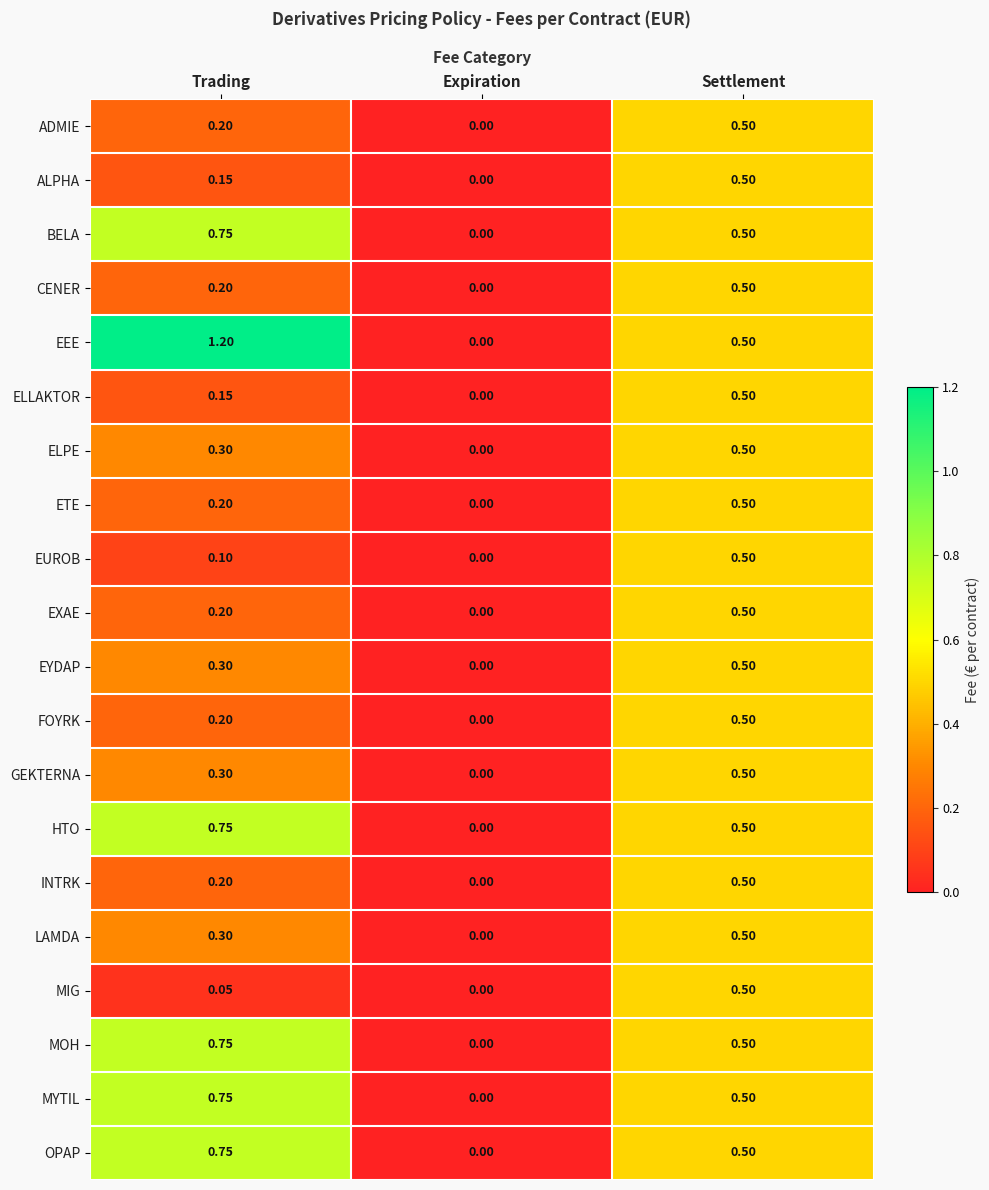

At which category does the chart reach its peak across all series?

Trading